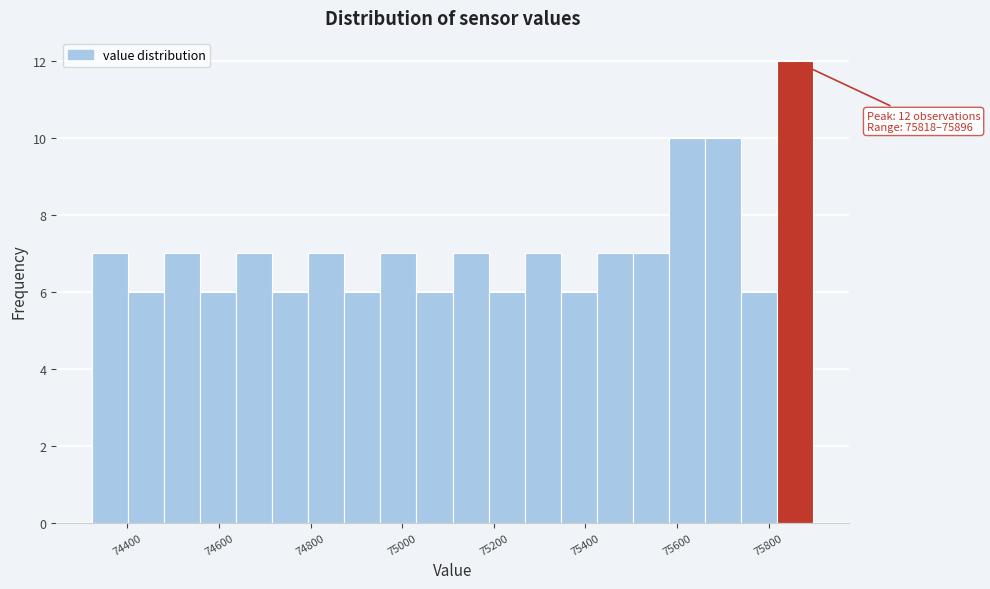

Read against the x-axis, roughly where is the centre of the tallest bar?

75860